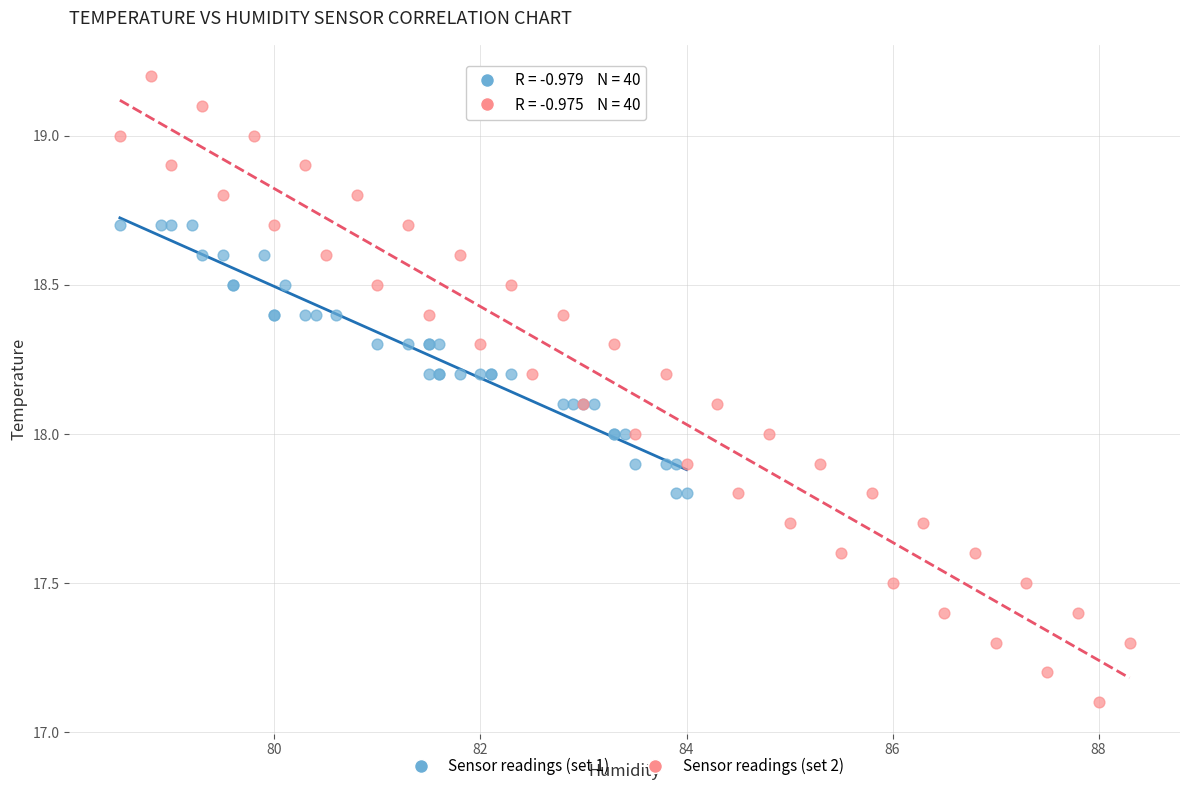

Which series has the largest Y range (max minus min)?

Sensor readings (set 2)